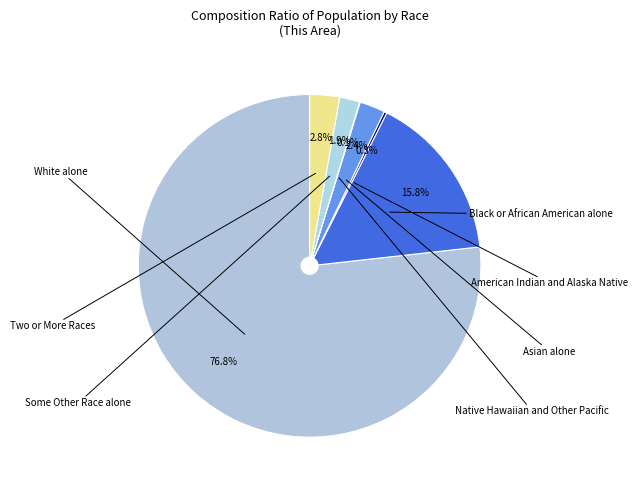

Is there a majority slice in this chart?

Yes